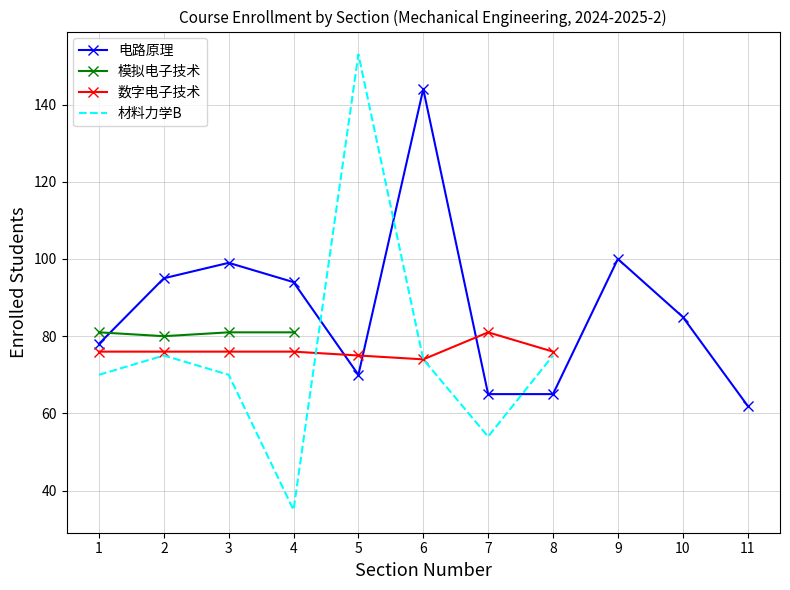

Where is 材料力学B nearest to the value 94?

2